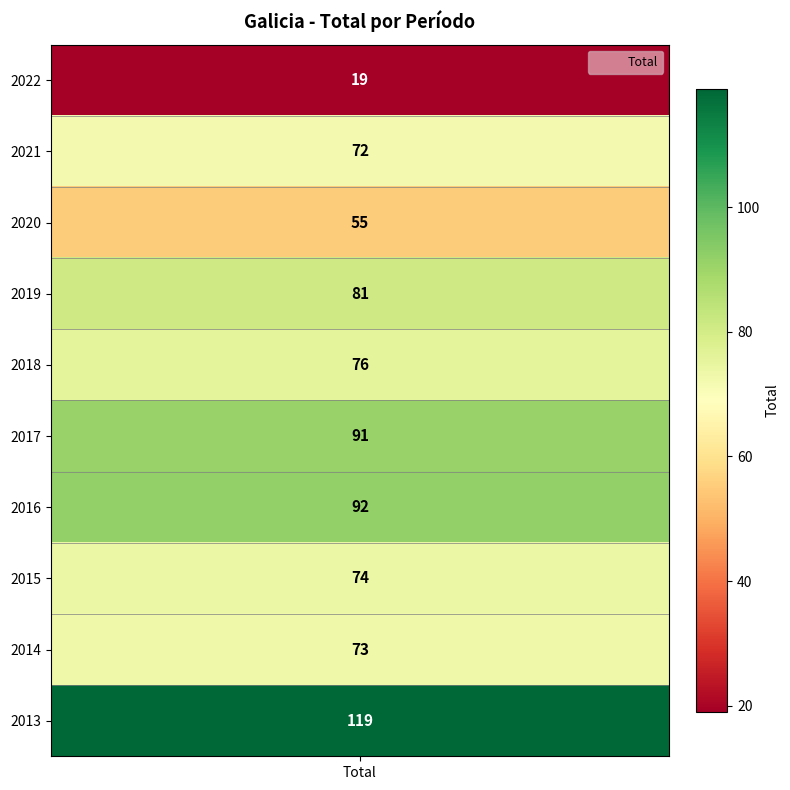

Is it true that the value at 2016 is 149?

False